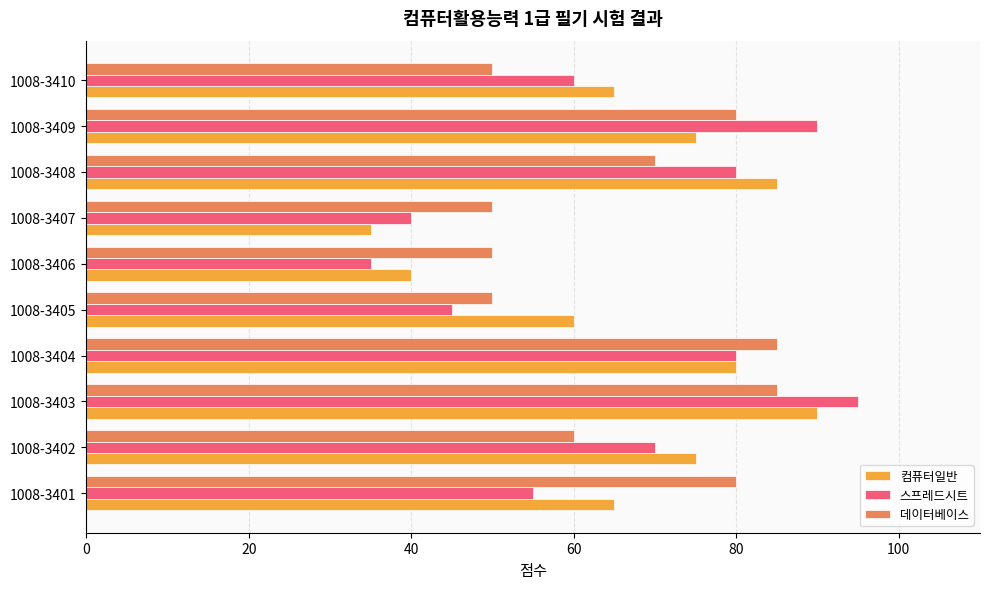

Rank the series at 1008-3410 from highest to lowest value.

컴퓨터일반, 스프레드시트, 데이터베이스